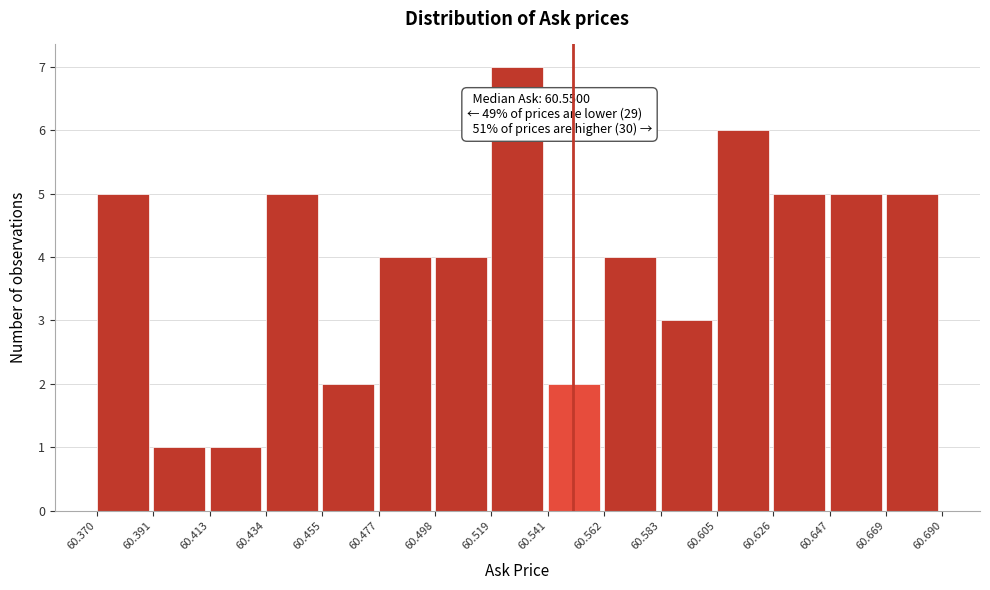

Which range on the x-axis has the tallest bar?

60.519 to 60.541